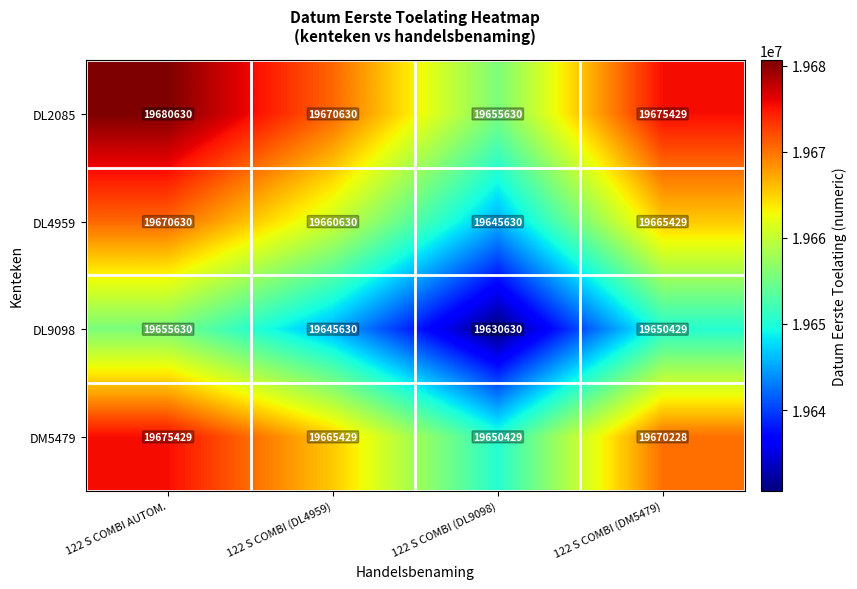

How many categories are shown in the chart?

4